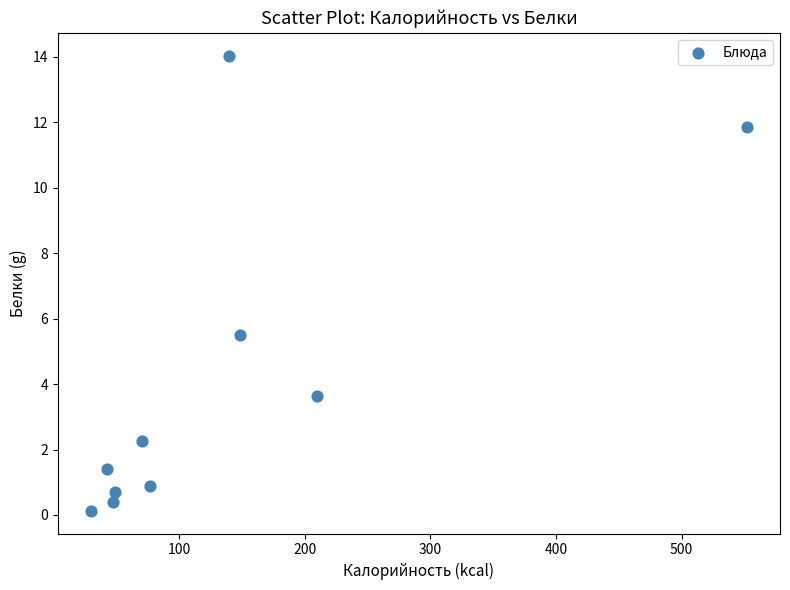

What Y value in the scatter plot is closest to 7?

5.5